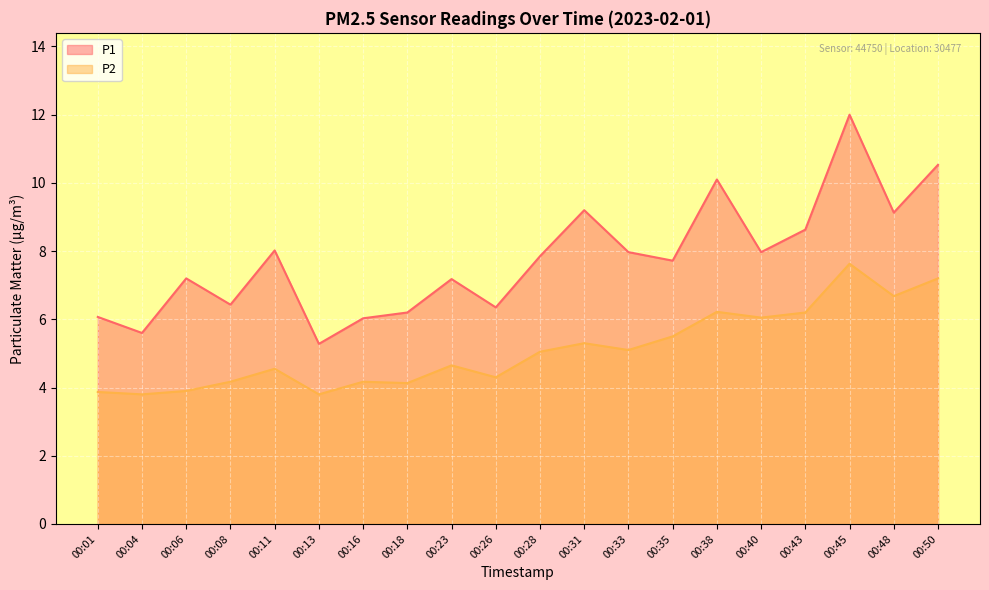

Which series has the largest total across all categories?

P1